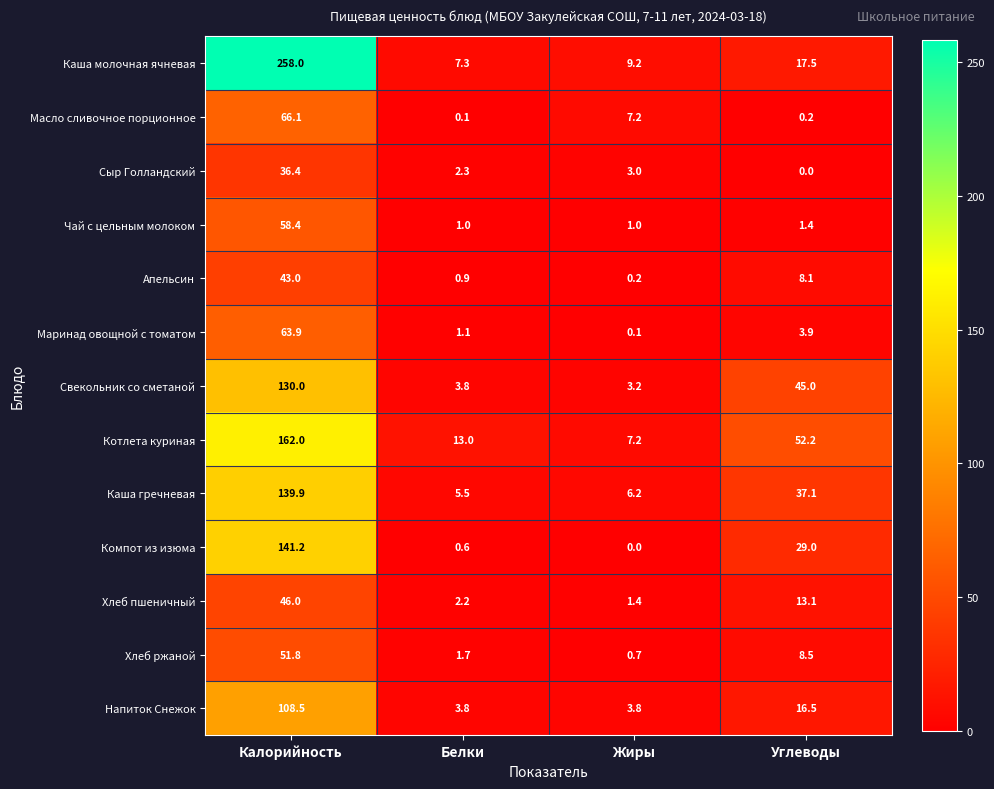

At which category is the sum across all series the highest?

Калорийность